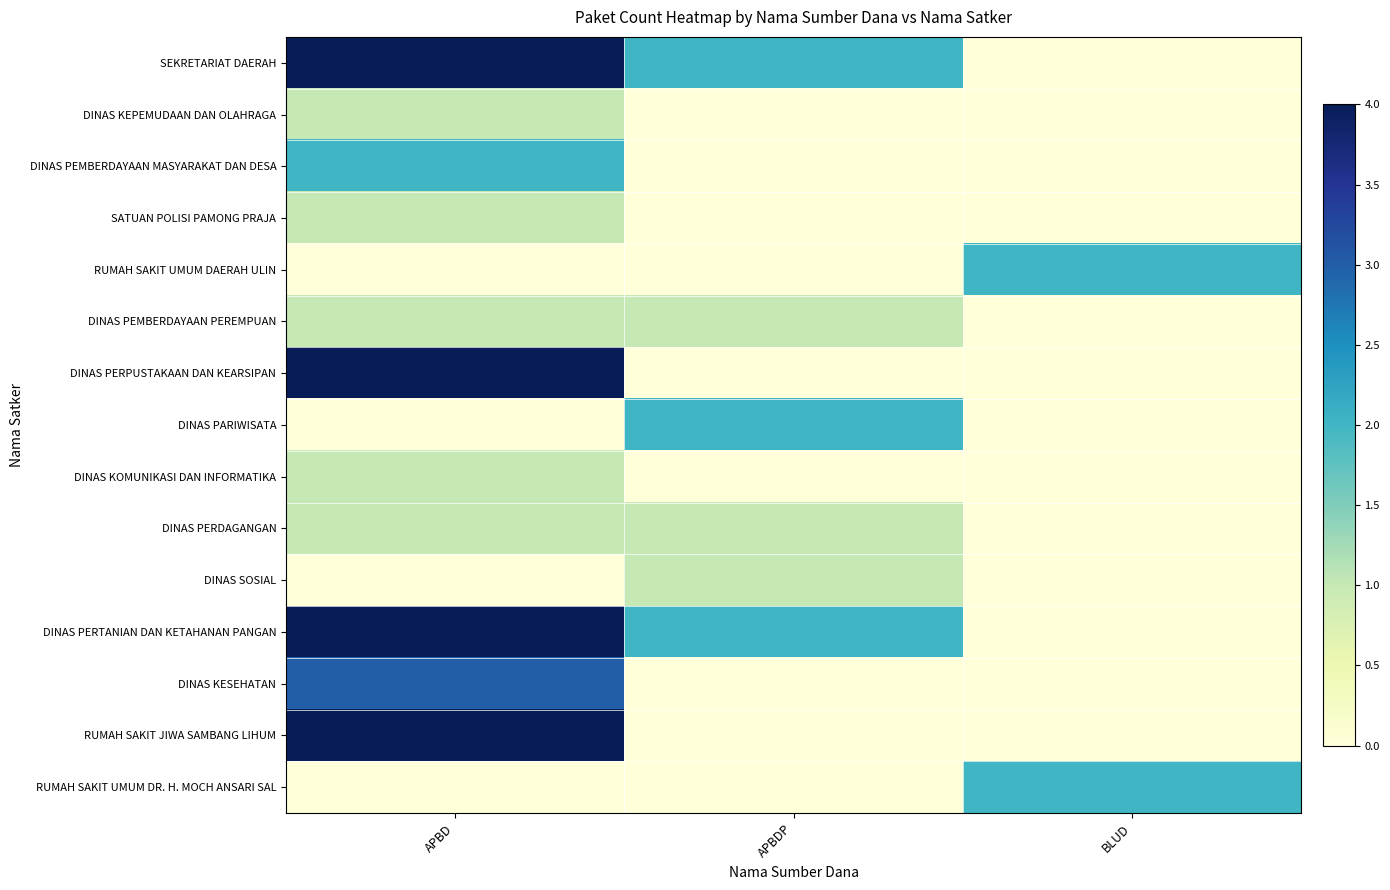

How many series are shown in this chart?

15